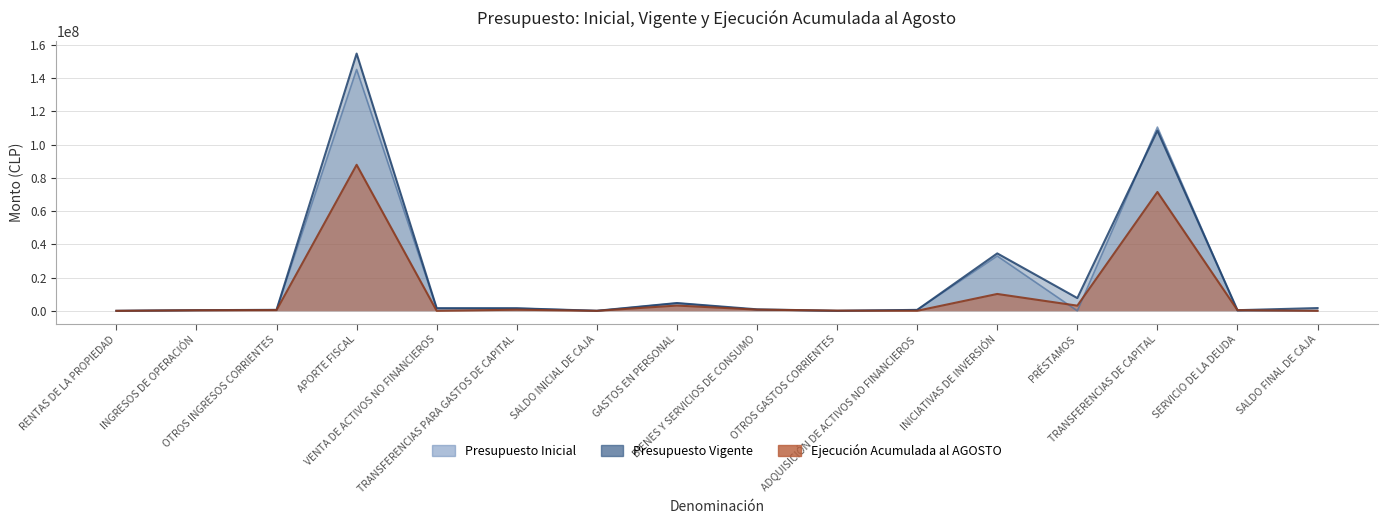

The Presupuesto Vigente series shows 2 at OTROS GASTOS CORRIENTES. True or false?

False